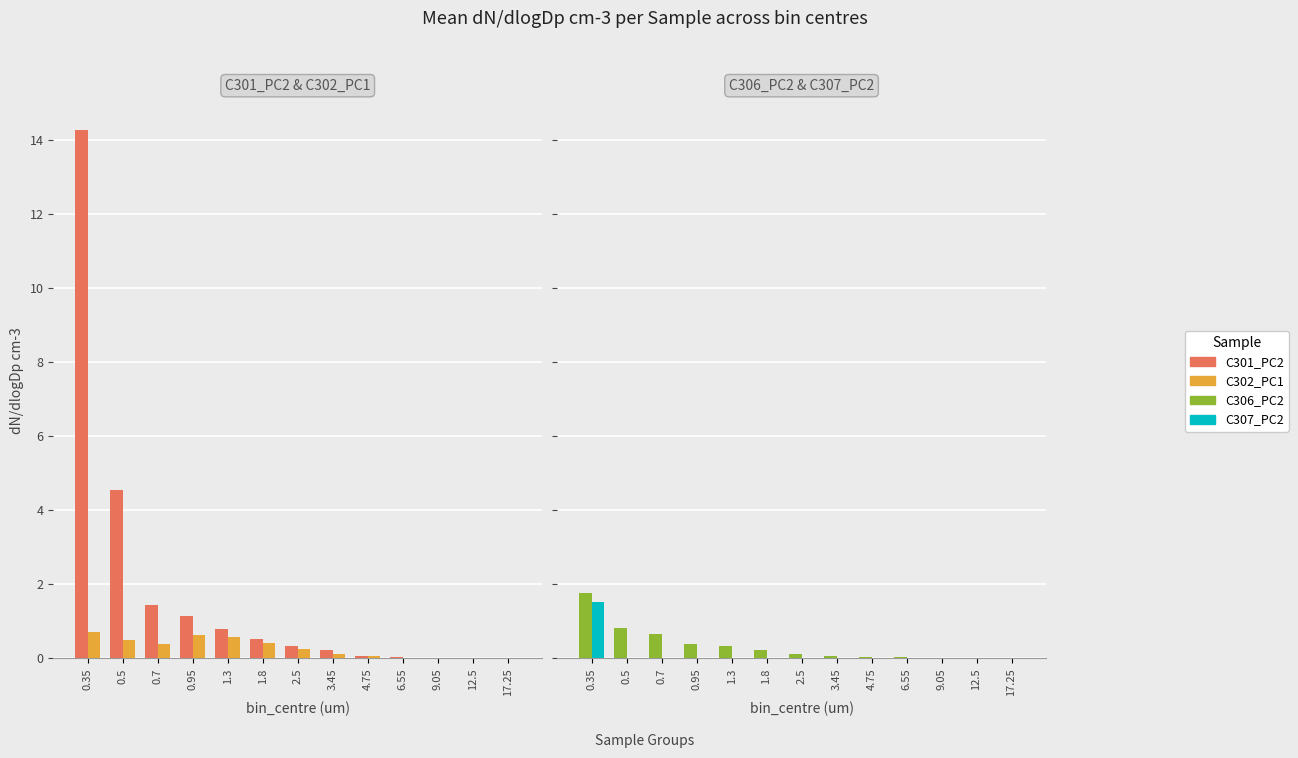

What is the difference between the maximum and minimum values in the C307_PC2 series?

1.5